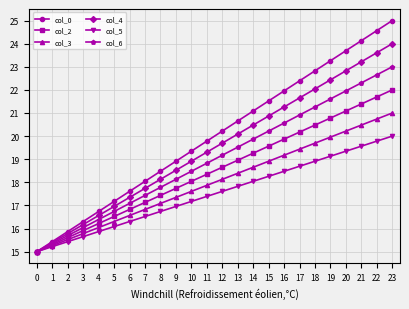

What is the sum of all col_0 values?

480.0